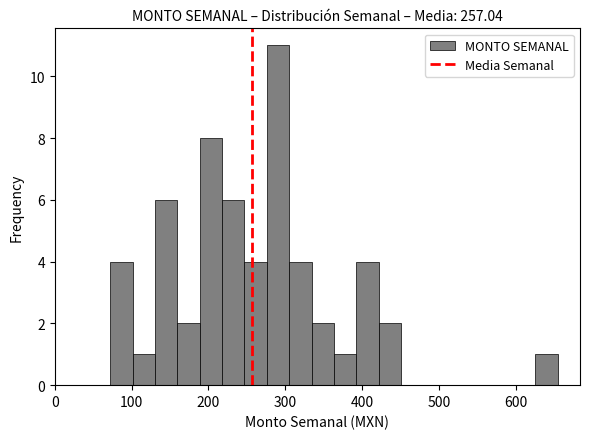

Around what value on the x-axis is the tallest bar? Give the approximate position of its centre, as read against the axis.

290